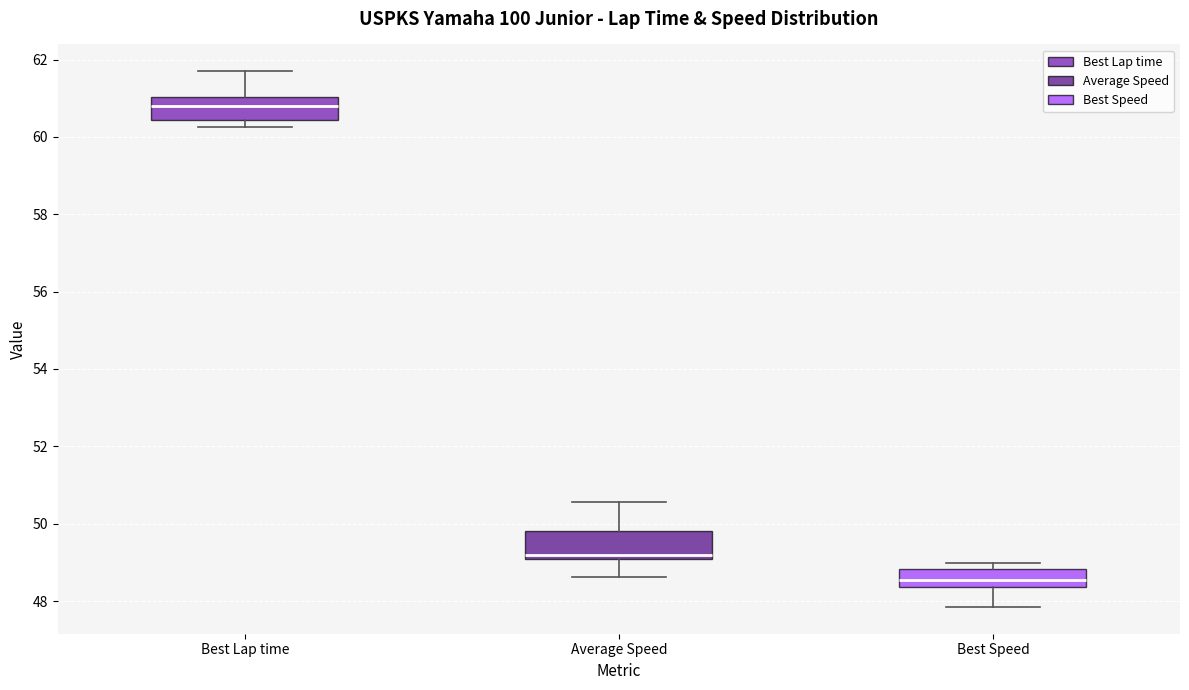

Where is the upper edge of the box for Best Speed on the y-axis? The values are not printed on the chart, so give them approximately, as read against the axis.

48.8